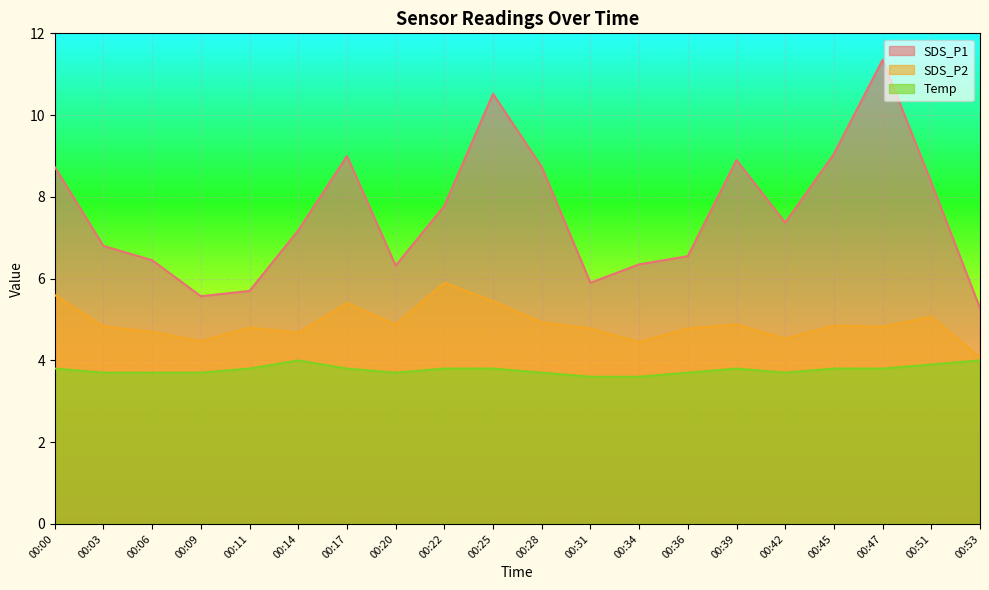

Reading right to left, extract all data points from this chart.

SDS_P1: 00:53=5.3	00:51=8.3	00:47=11.3	00:45=9.1	00:42=7.4	00:39=8.9	00:36=6.5	00:34=6.3	00:31=5.9	00:28=8.7	00:25=10.5	00:22=7.8	00:20=6.3	00:17=9.0	00:14=7.2	00:11=5.7	00:09=5.6	00:06=6.5	00:03=6.8	00:00=8.7
SDS_P2: 00:53=4.1	00:51=5.1	00:47=4.8	00:45=4.8	00:42=4.5	00:39=4.9	00:36=4.8	00:34=4.5	00:31=4.8	00:28=4.9	00:25=5.5	00:22=5.9	00:20=4.9	00:17=5.4	00:14=4.7	00:11=4.8	00:09=4.5	00:06=4.7	00:03=4.8	00:00=5.6
Temp: 00:53=4.0	00:51=3.9	00:47=3.8	00:45=3.8	00:42=3.7	00:39=3.8	00:36=3.7	00:34=3.6	00:31=3.6	00:28=3.7	00:25=3.8	00:22=3.8	00:20=3.7	00:17=3.8	00:14=4.0	00:11=3.8	00:09=3.7	00:06=3.7	00:03=3.7	00:00=3.8